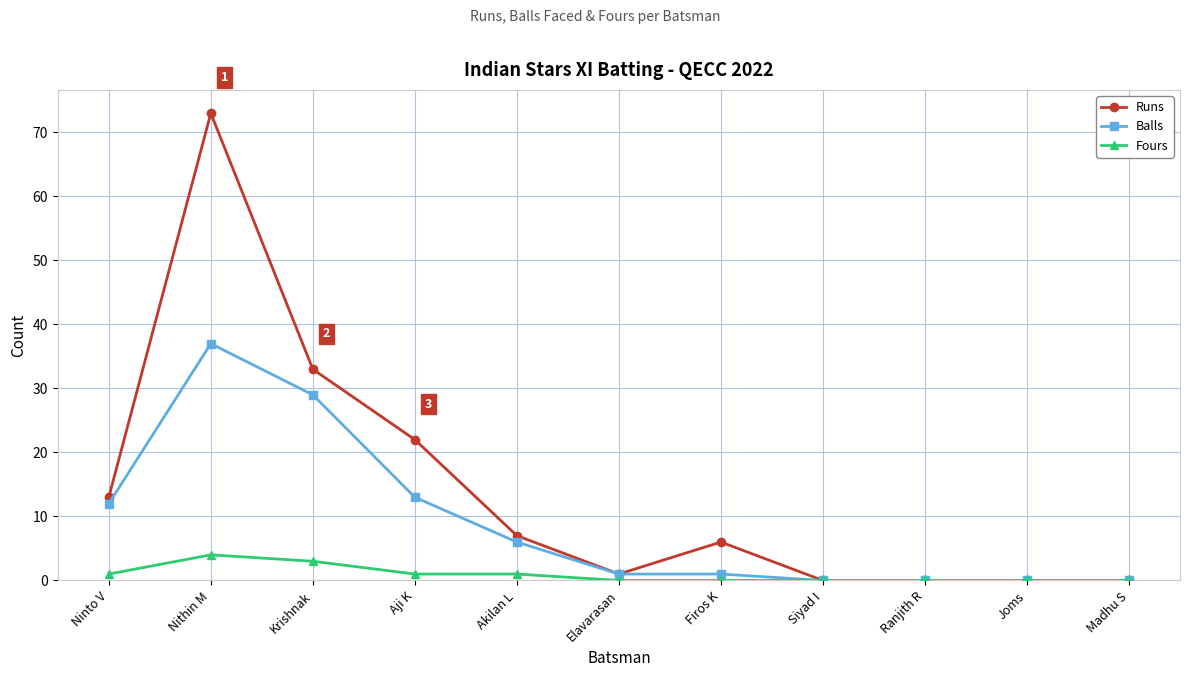

Which series changed the most between Ninto V and Nithin M?

Runs